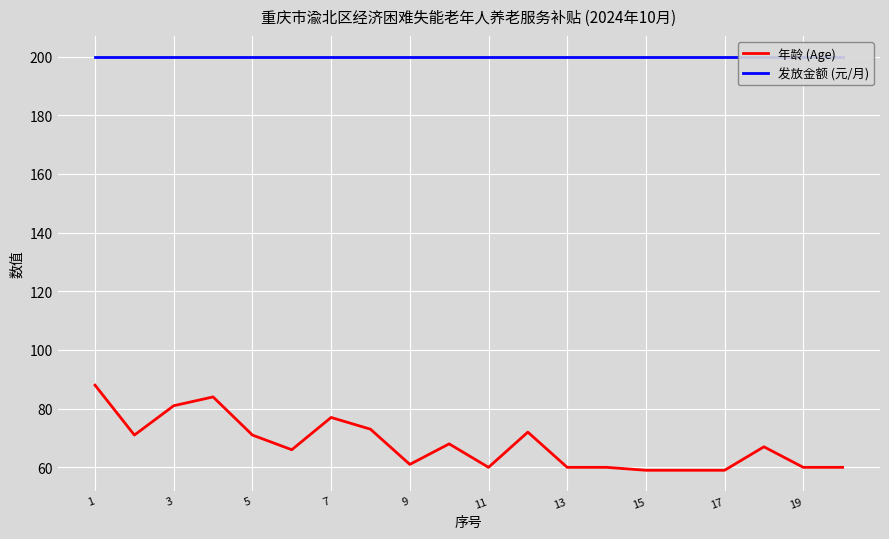

Which category has the lowest value in the 发放金额 (元/月) series?

1